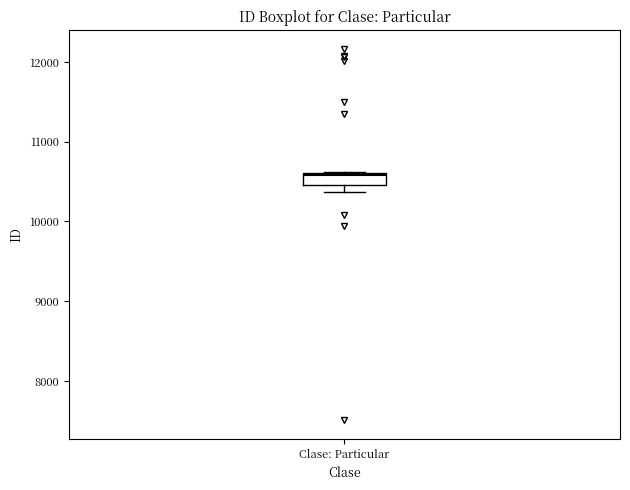

Where is the lower edge of the box for Clase: Particular on the y-axis? The values are not printed on the chart, so give them approximately, as read against the axis.

10500